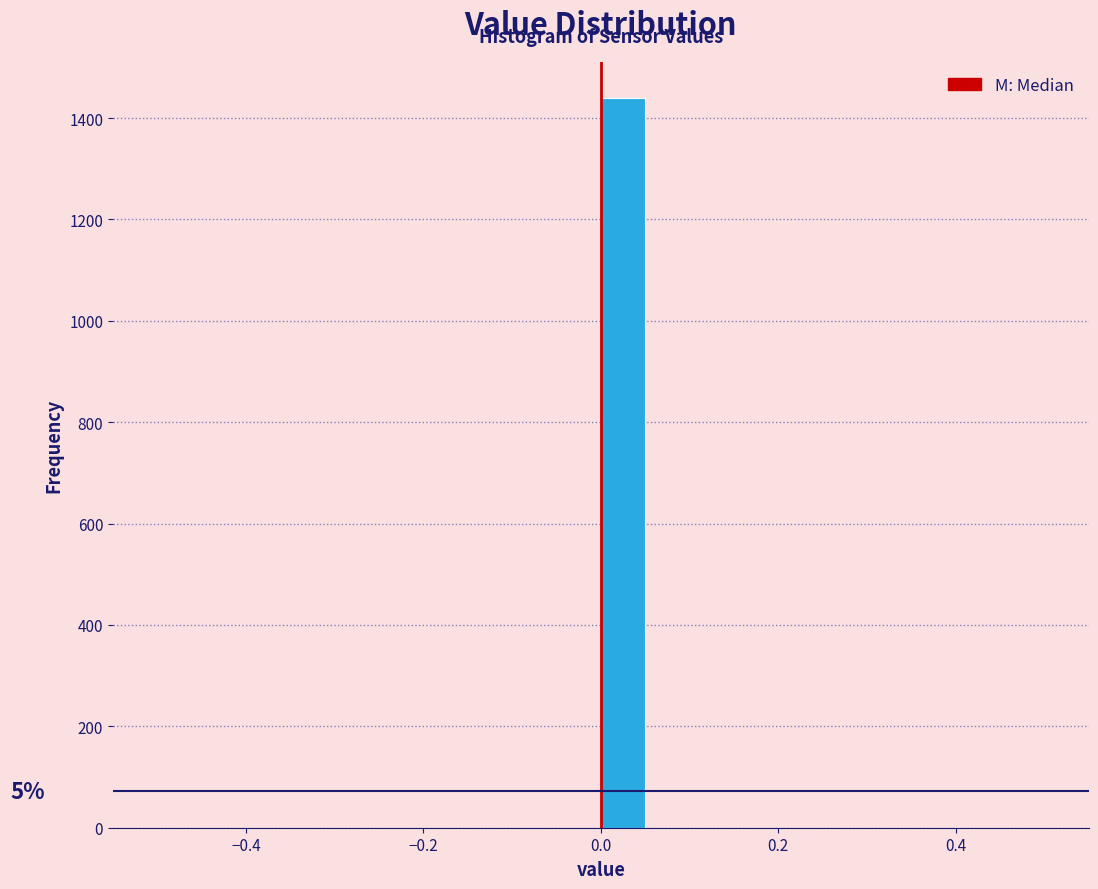

Around what value on the x-axis is the tallest bar? Give the approximate position of its centre, as read against the axis.

0.02